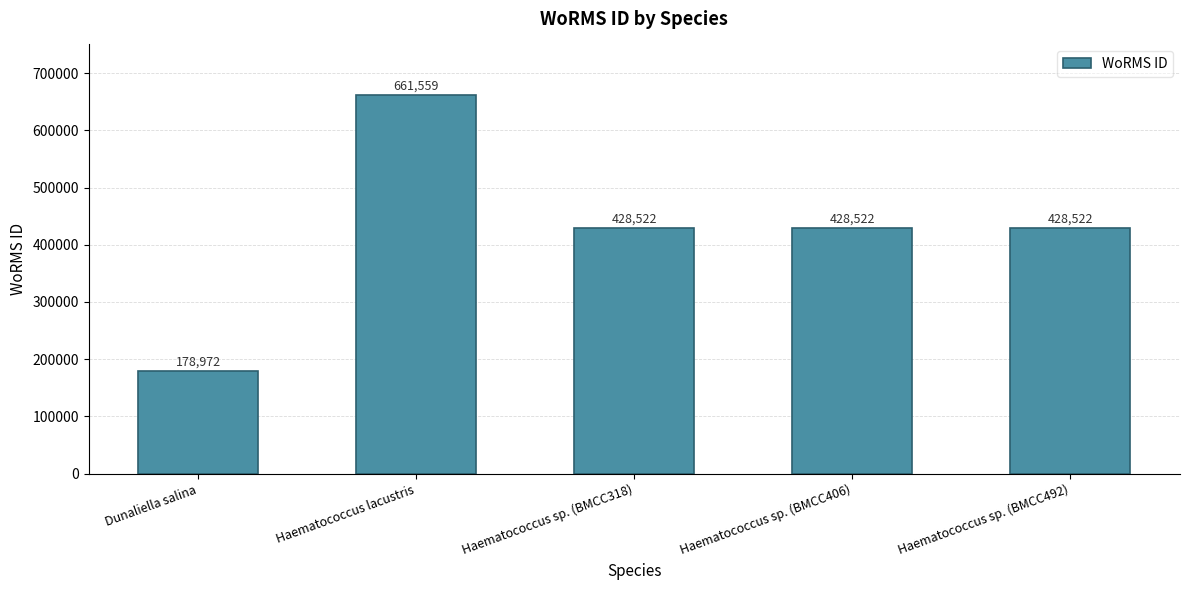

The value at Haematococcus sp. (BMCC406) is 428522. True or false?

True